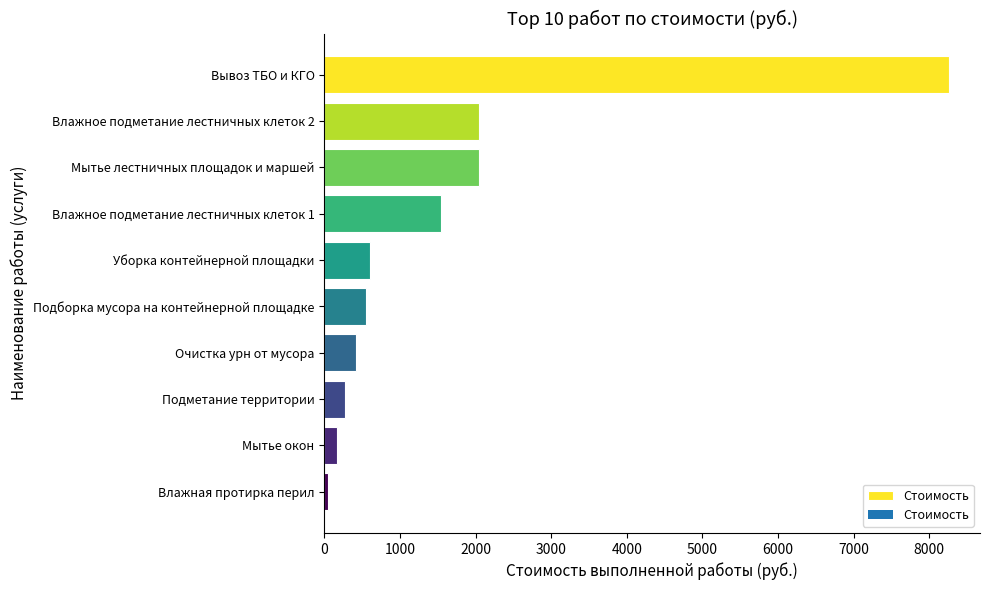

Approximately how many times larger is the value at Мытье лестничных площадок и маршей compared to Очистка урн от мусора?

4.9